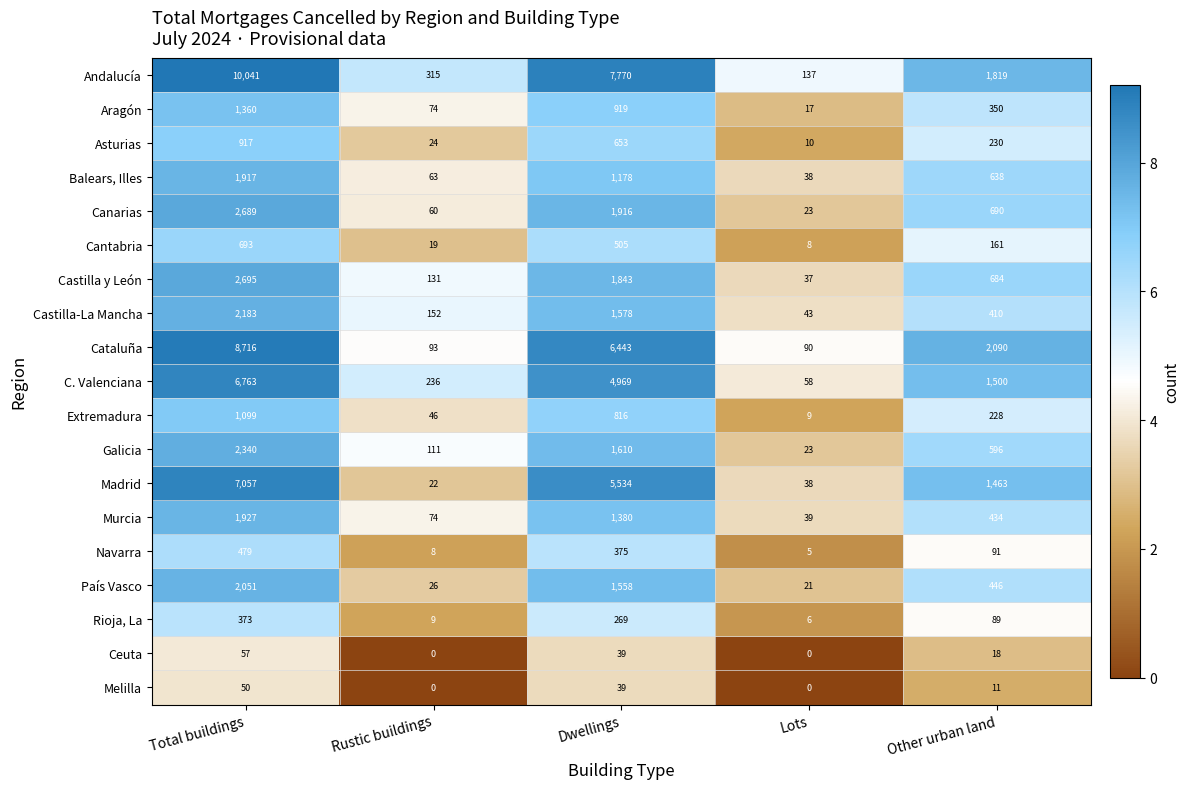

Where does the C. Valenciana series first go above 1500?

Total buildings